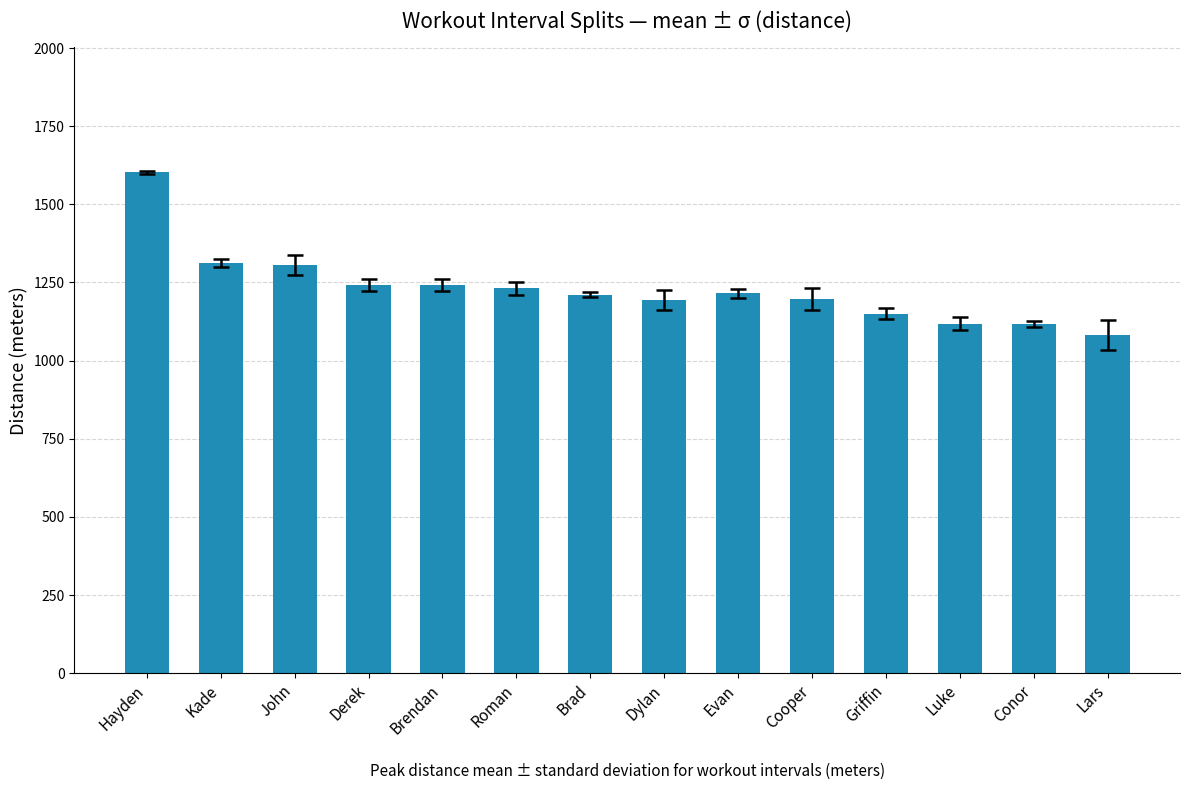

Does the chart contain stacked bars?

No